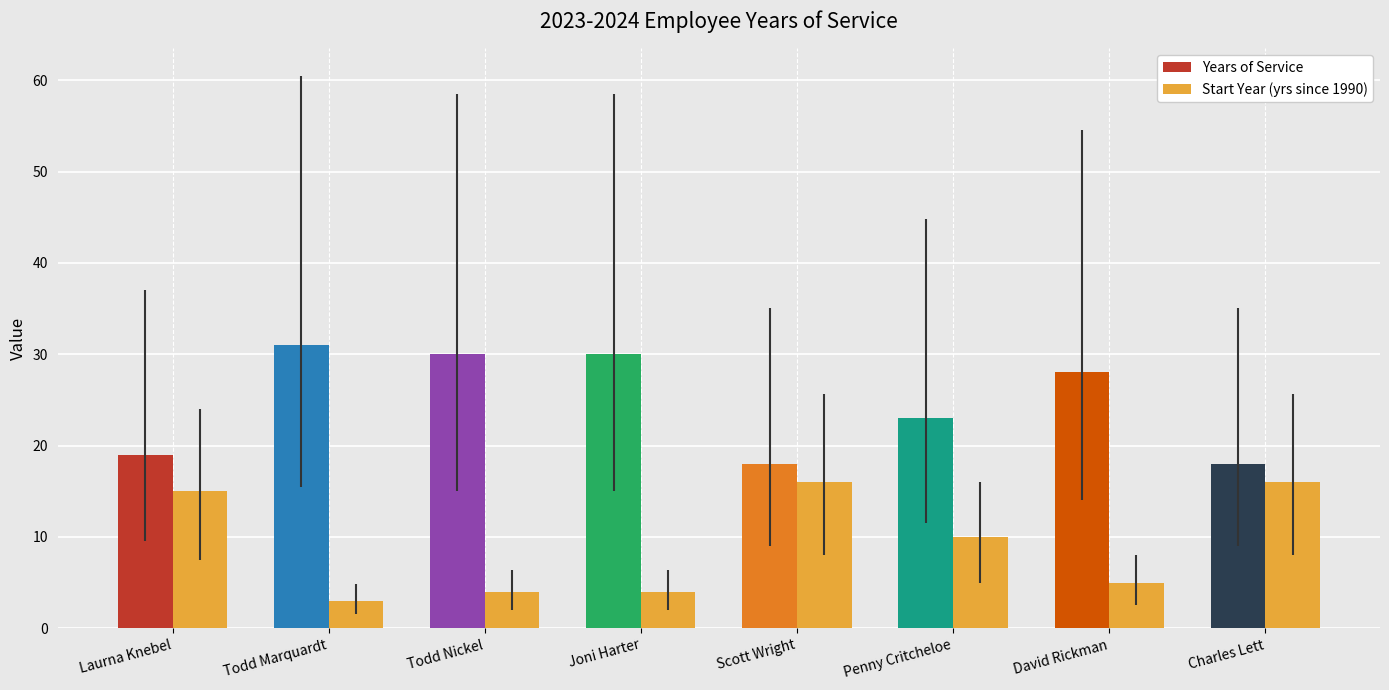

What is the change in value from Joni Harter to David Rickman?

+1